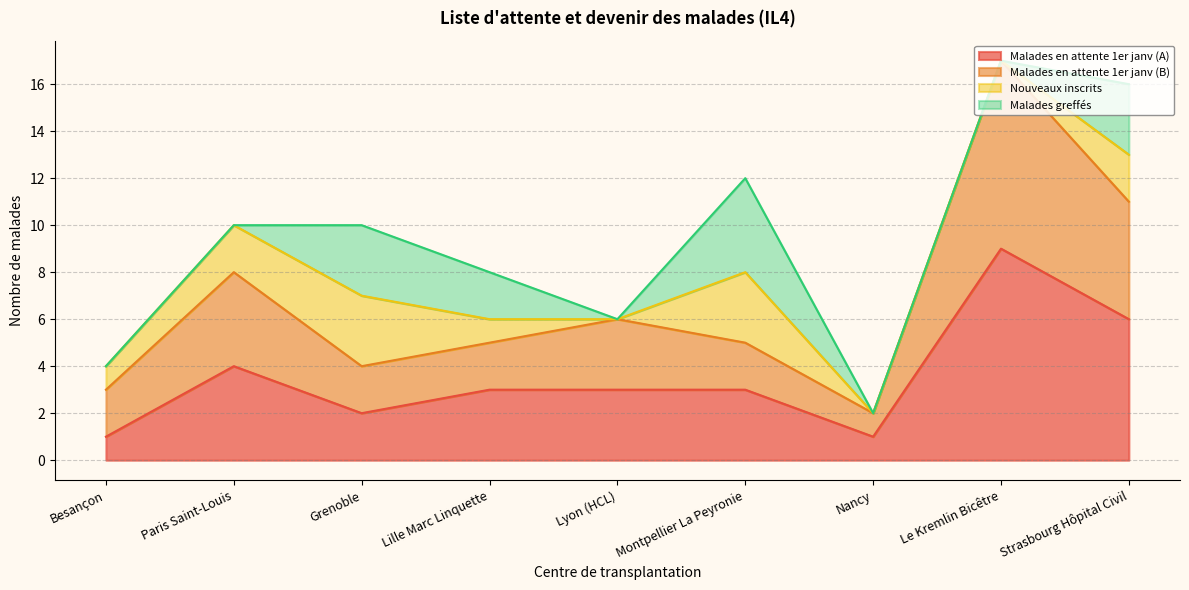

Which category has the highest value in the Malades en attente 1er janv (A) series?

Le Kremlin Bicêtre